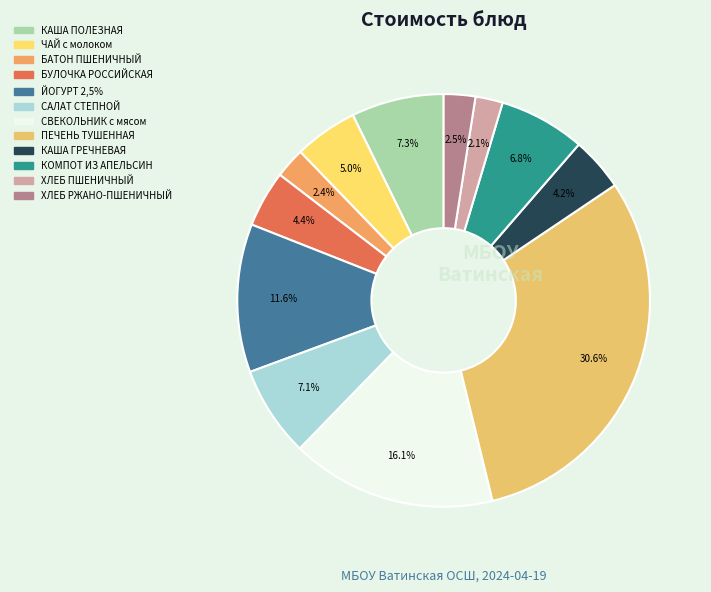

Count the number of slices in the pie.

12